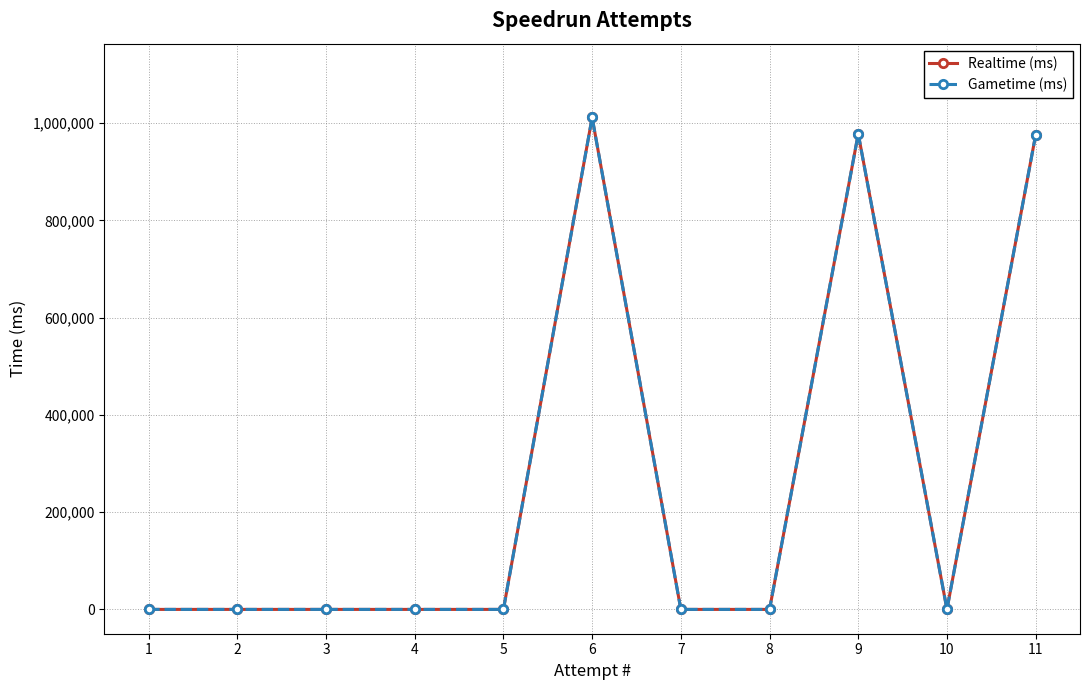

Does the chart have visible grid lines?

Yes